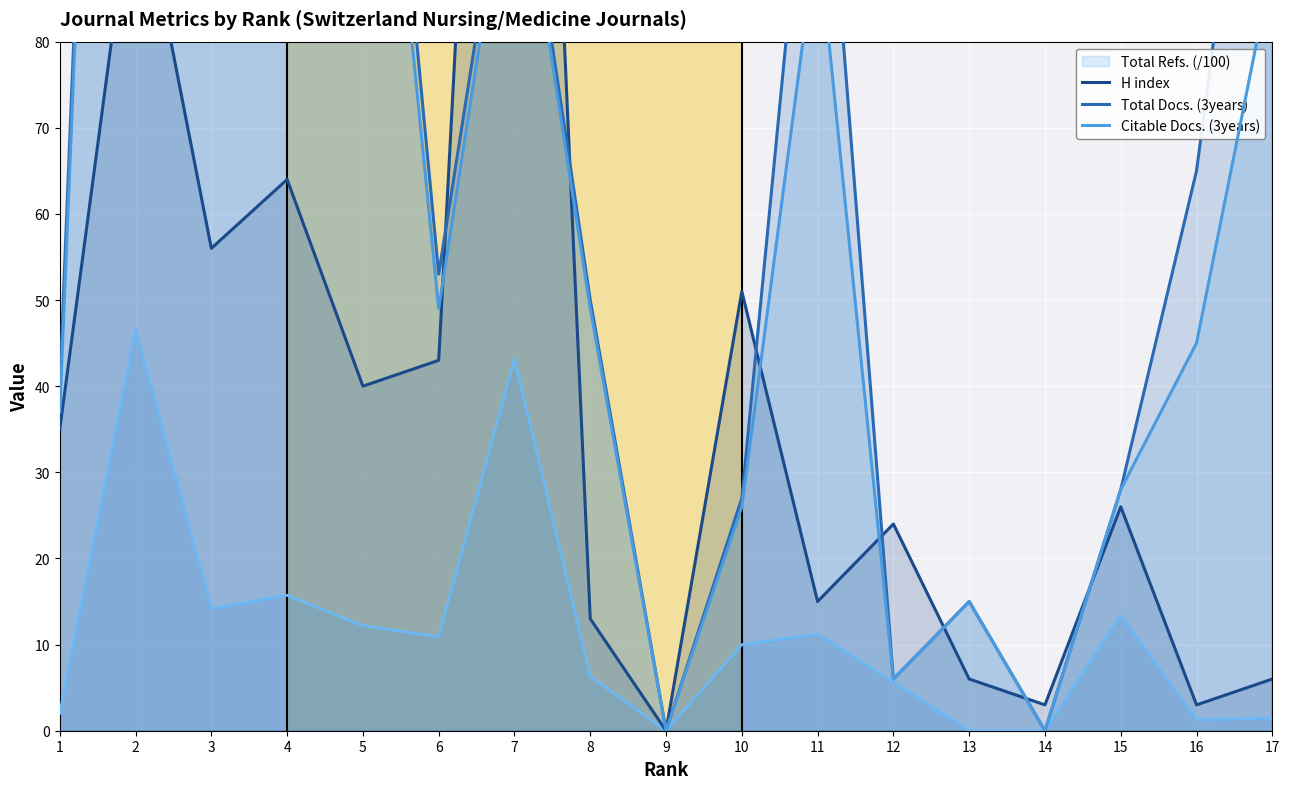

Which series has the largest total across all categories?

Total Docs. (3years)